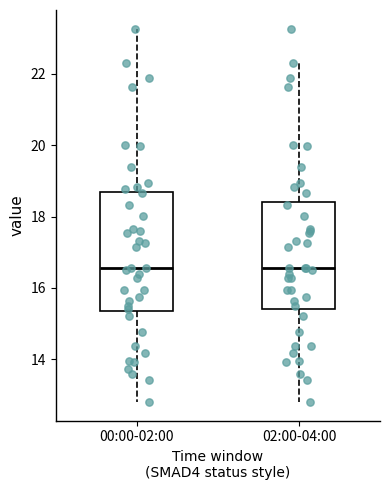

Comparing the boxes themselves (not the whiskers), which one is the tallest?

00:00-02:00